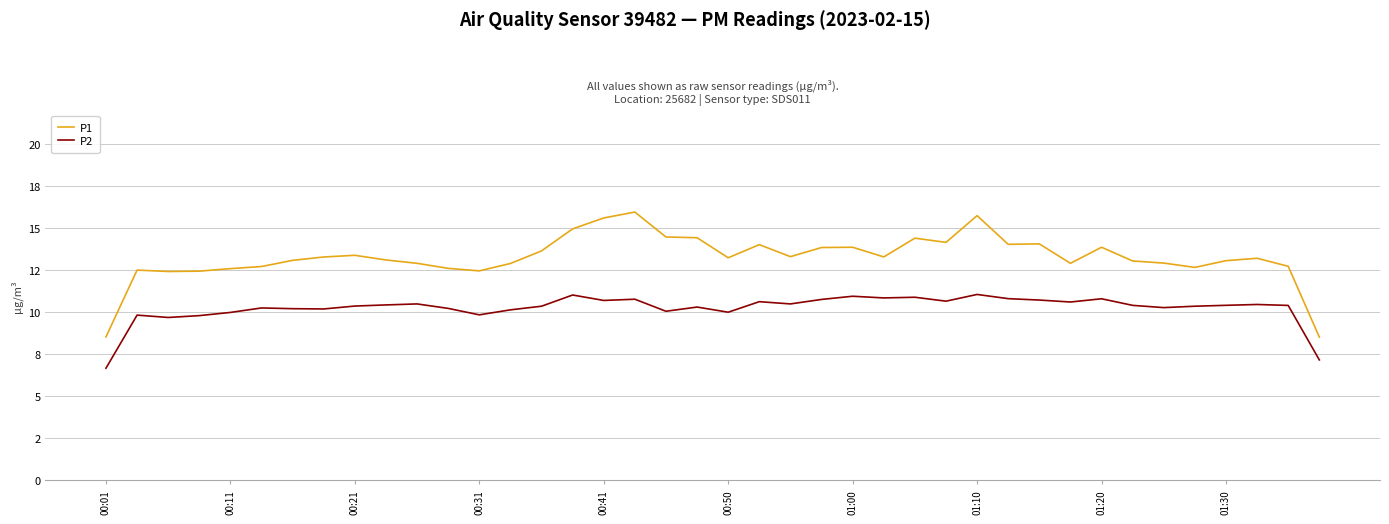

What are all the series names shown in the legend?

P1, P2